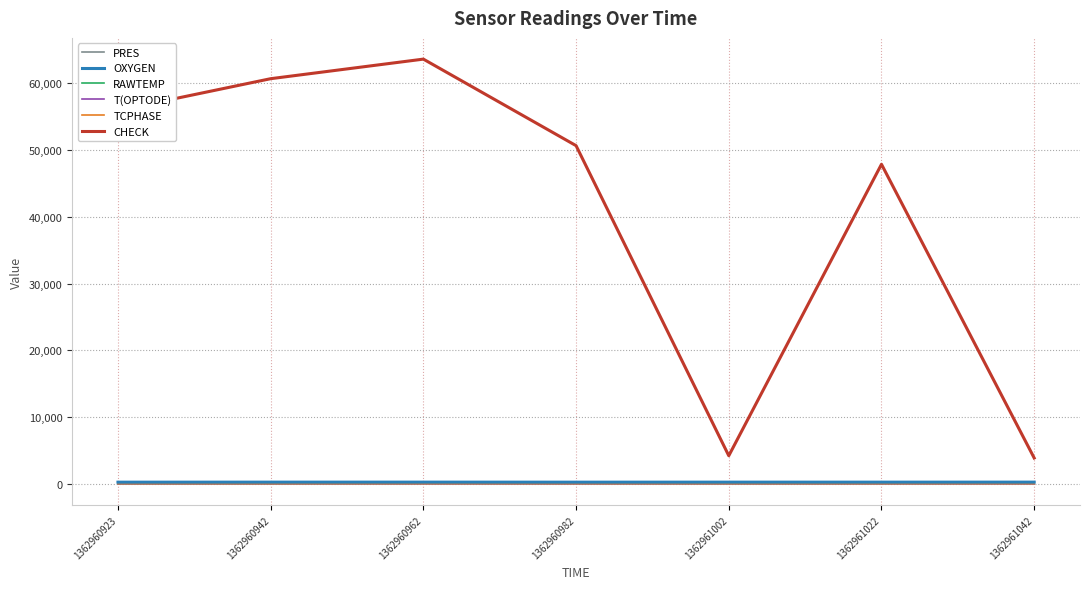

Which series changed the most between 1362960923 and 1362961022?

CHECK